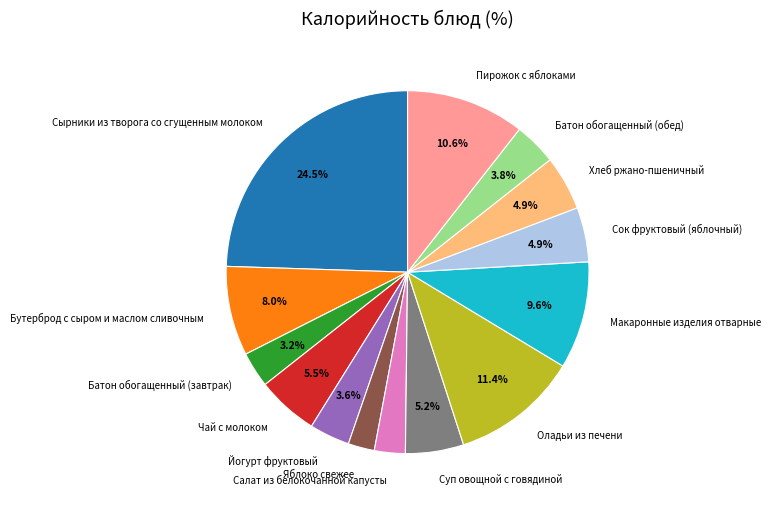

Does Сок фруктовый (яблочный) represent more than half of the total?

No